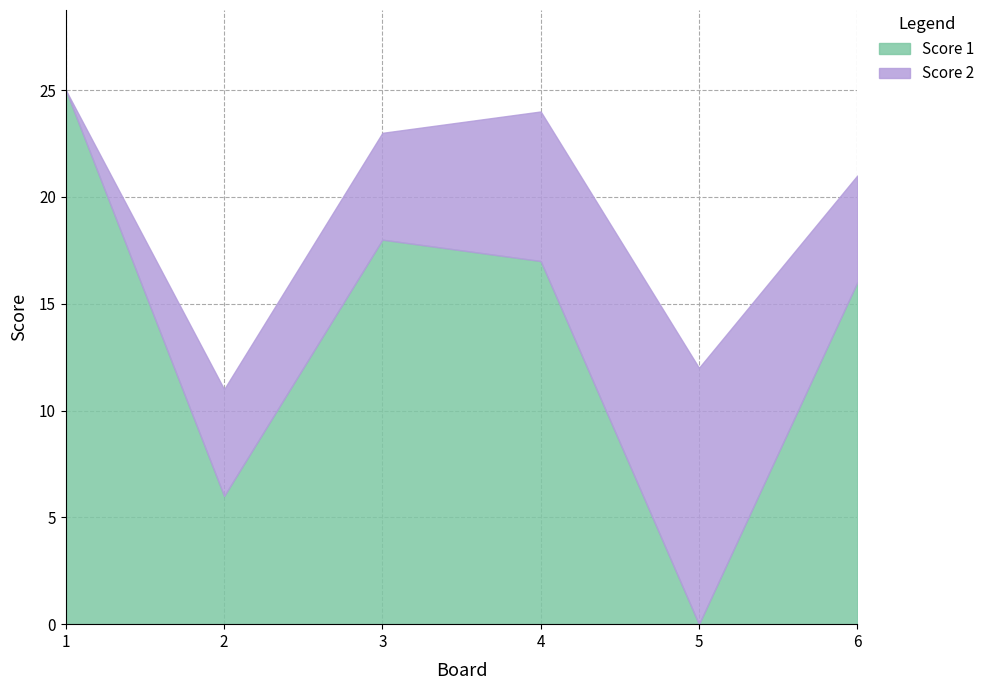

Between which two adjacent categories do Score 1 and Score 2 first intersect?

4 and 5